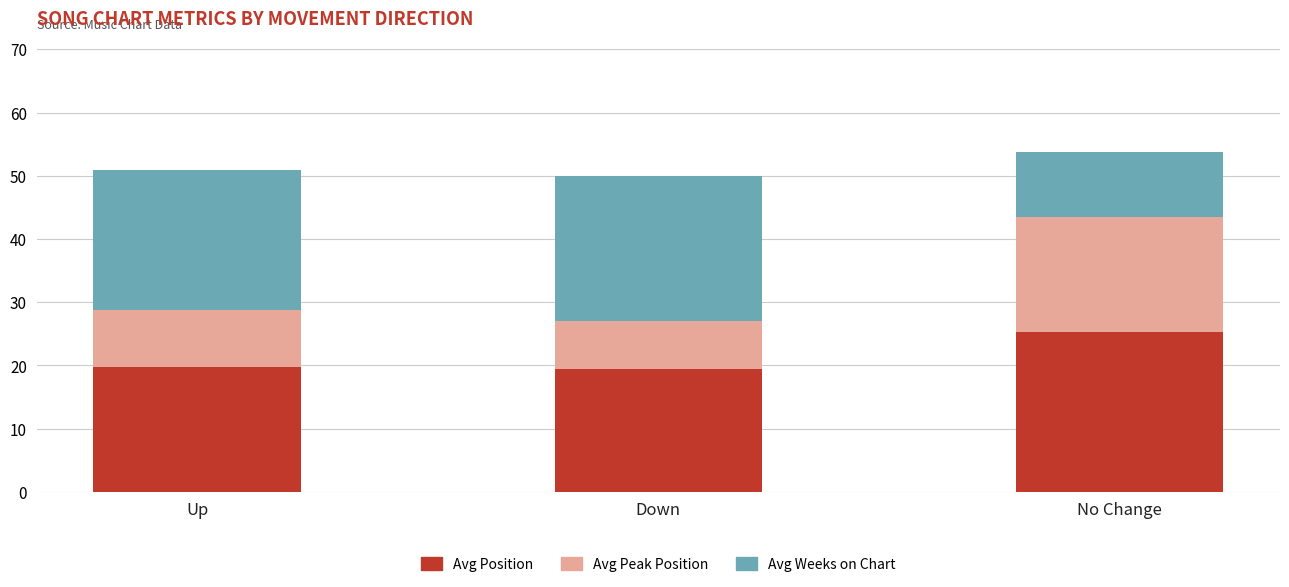

How many categories are shown in the chart?

3